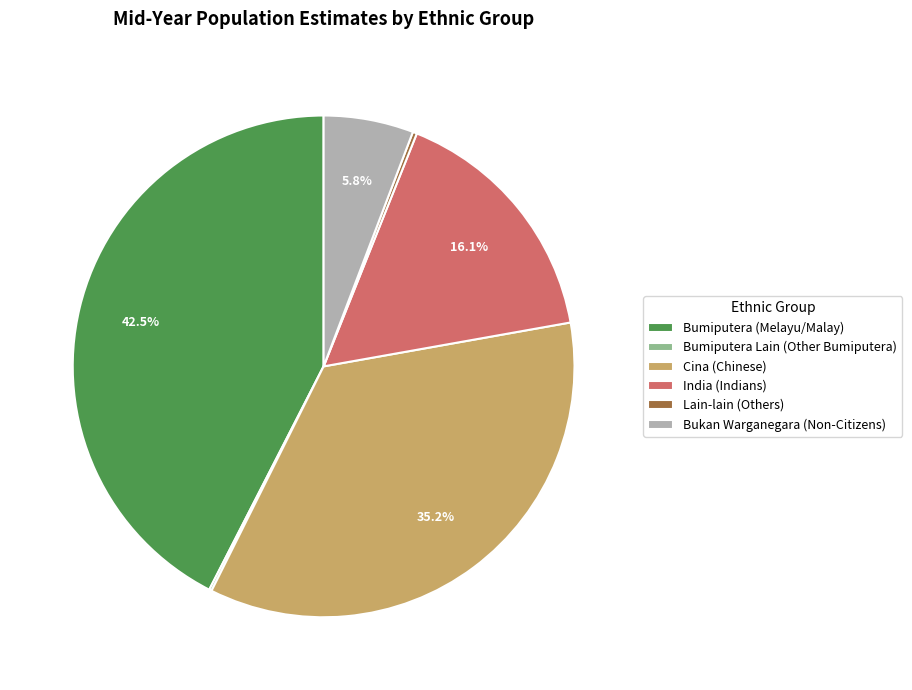

Does Bumiputera (Melayu/Malay) represent more than half of the total?

No